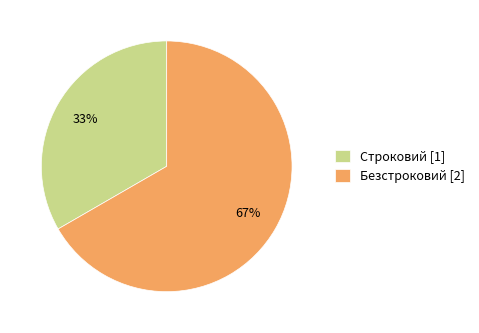

To the nearest percent, what is the combined percentage of Строковий and Безстроковий?

100%